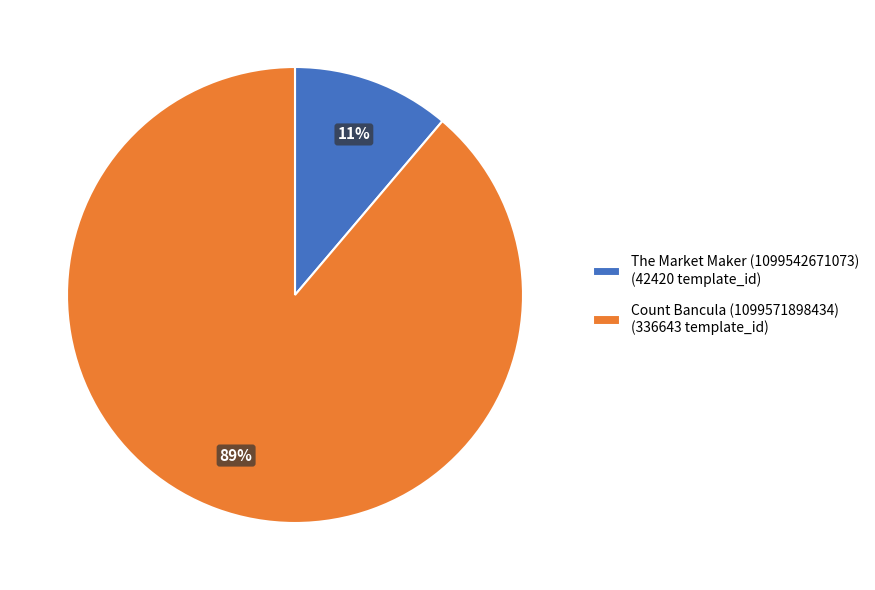

How many segments does this pie chart have?

2